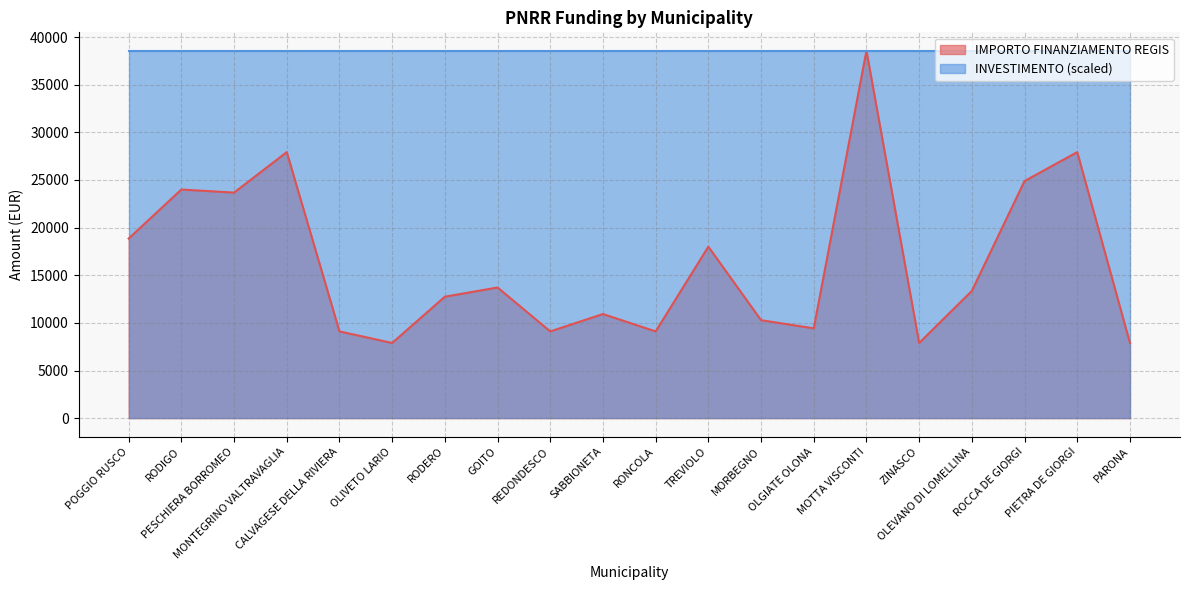

True or false: there are more than 2 points higher than both neighbors.

True